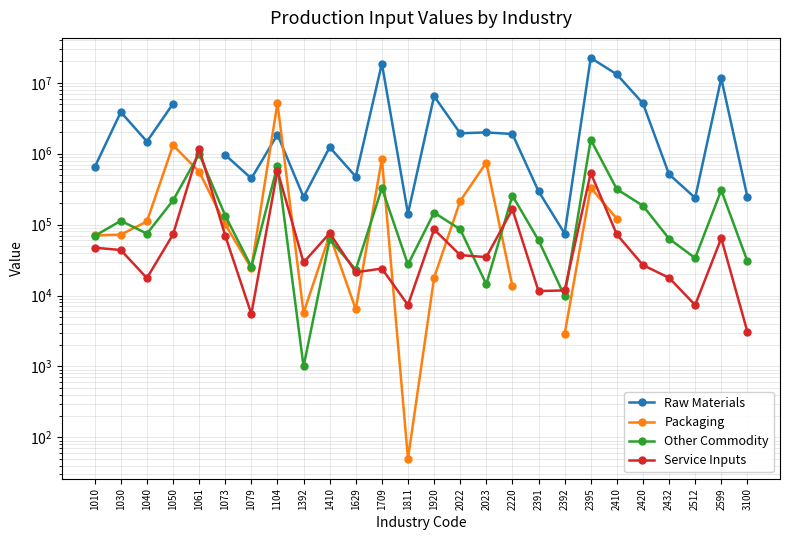

What is the difference between the maximum and minimum values in the Service Inputs series?

1173765.0